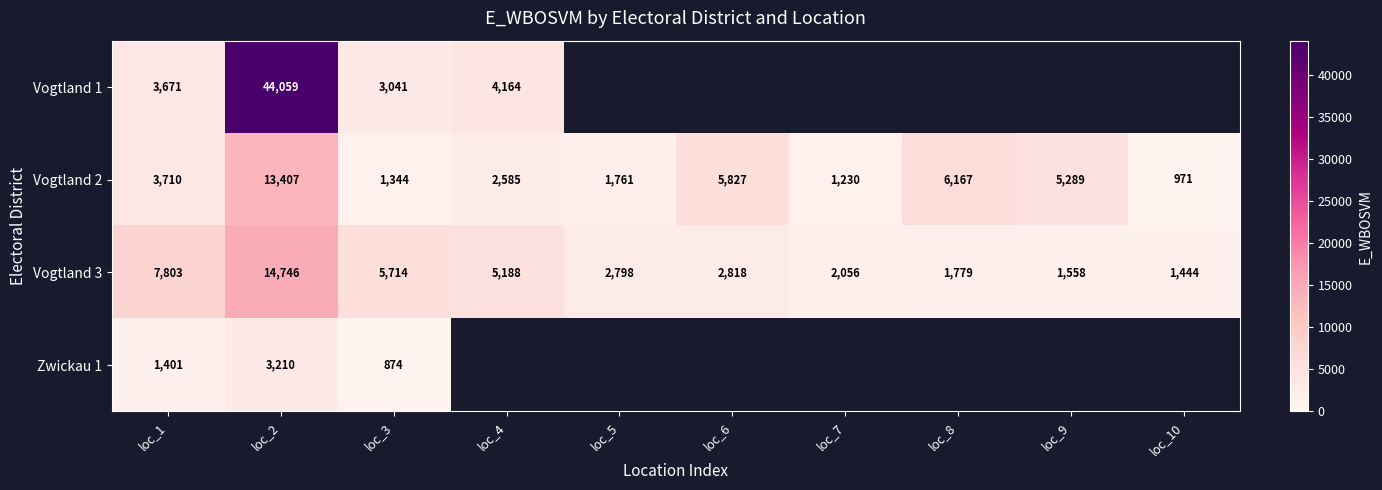

The Vogtland 3 series shows 674 at loc_7. True or false?

False